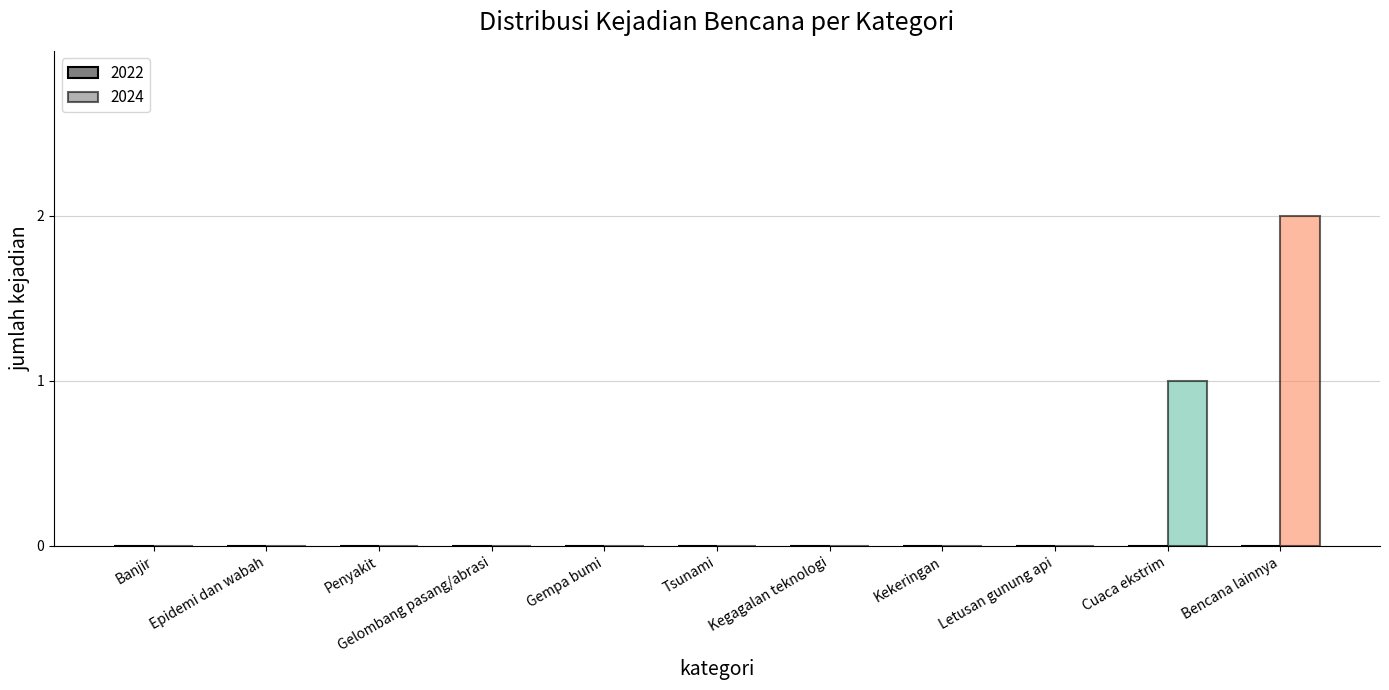

How many bars are there in each group?

2